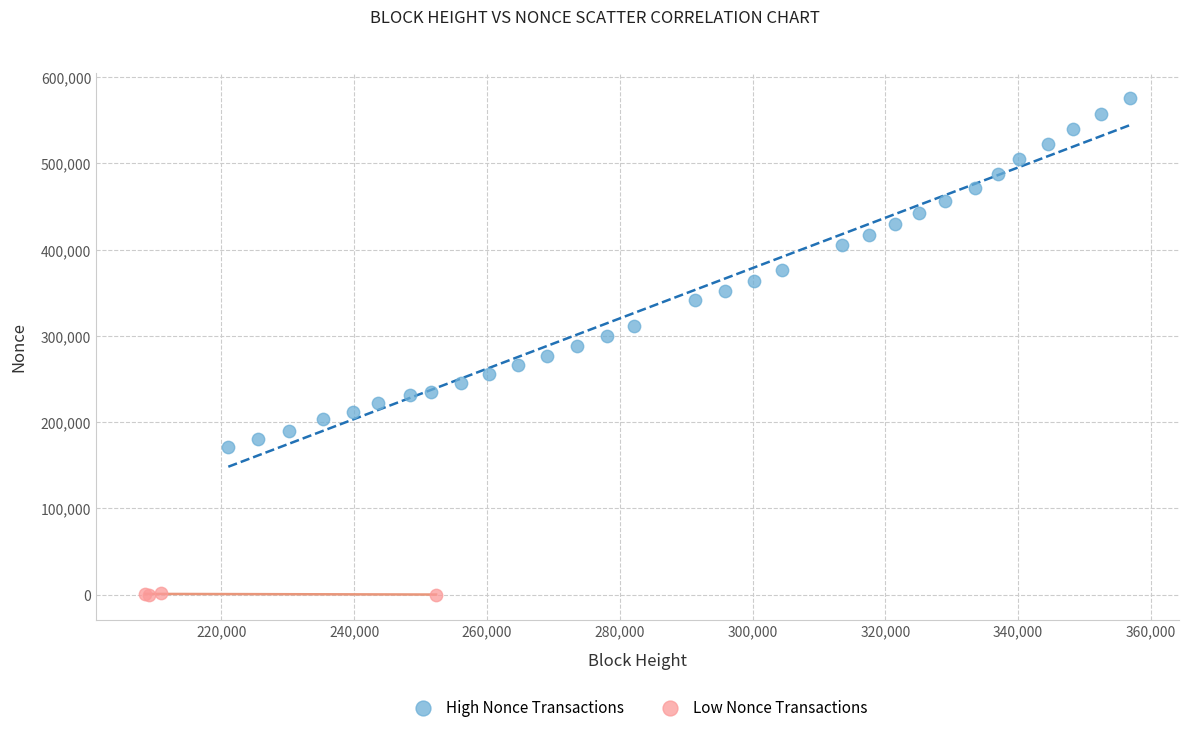

What are all the series names shown in the legend?

High Nonce Transactions, Low Nonce Transactions